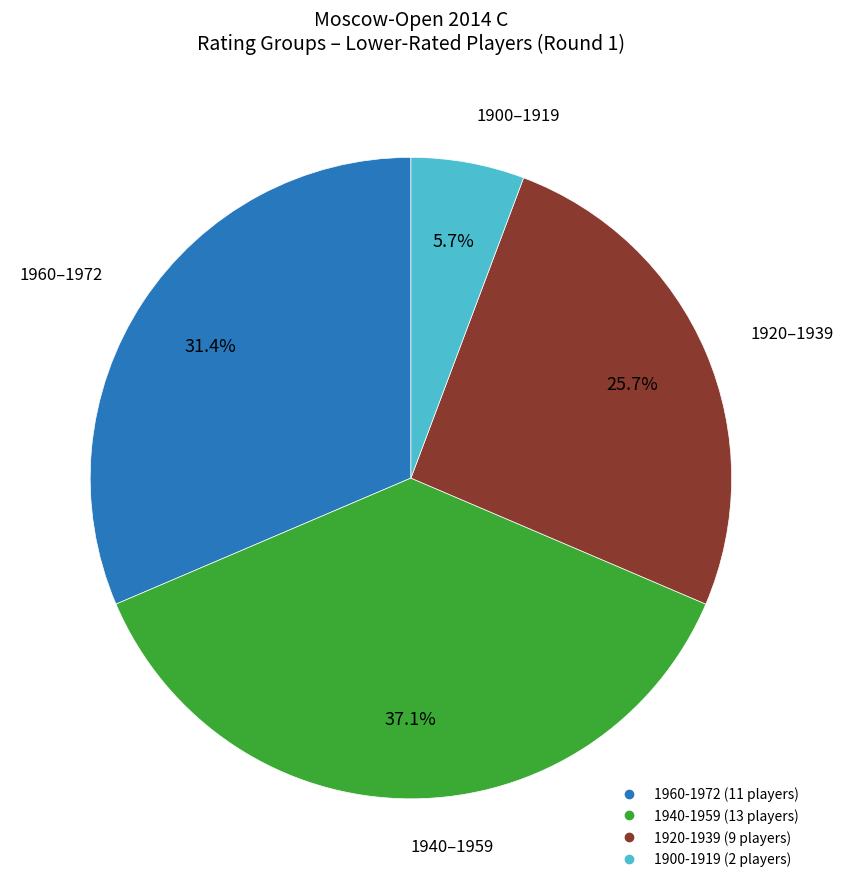

Does any single category account for the majority?

No